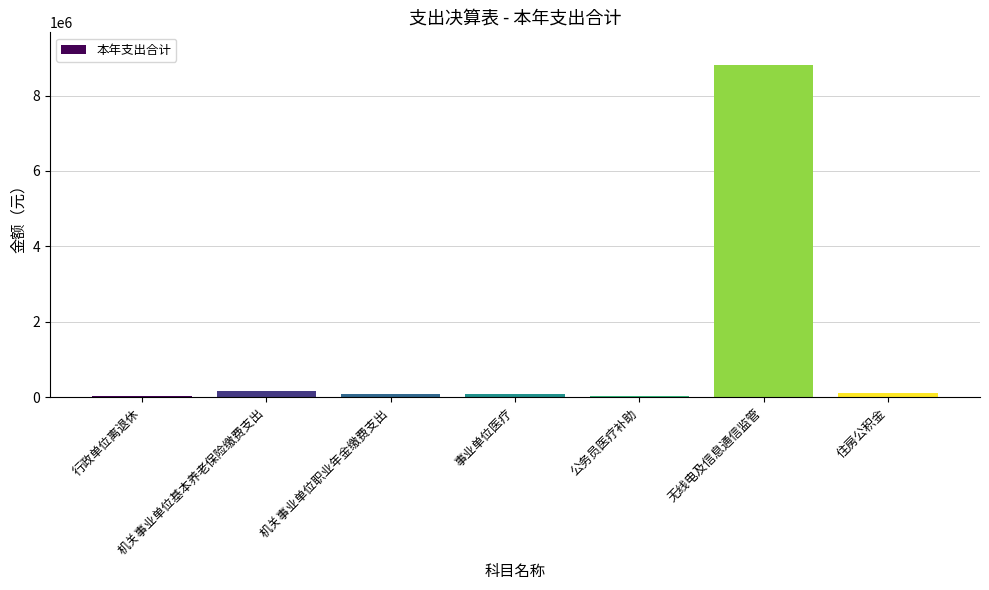

What position from the right is 机关事业单位职业年金缴费支出?

5